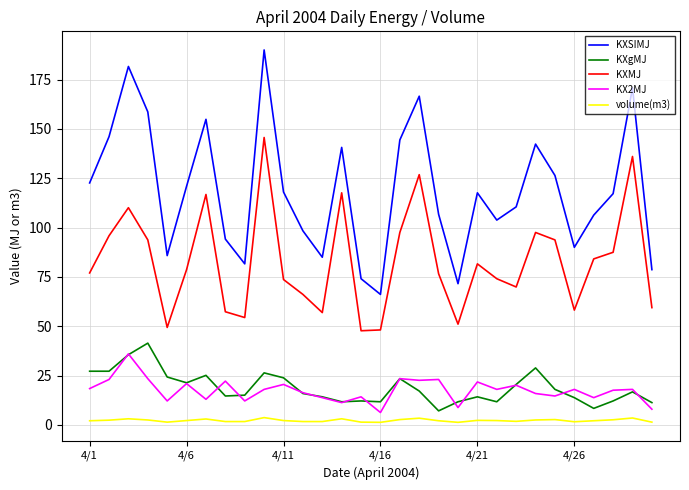

True or false: KXMJ and KXgMJ intersect in this chart.

False